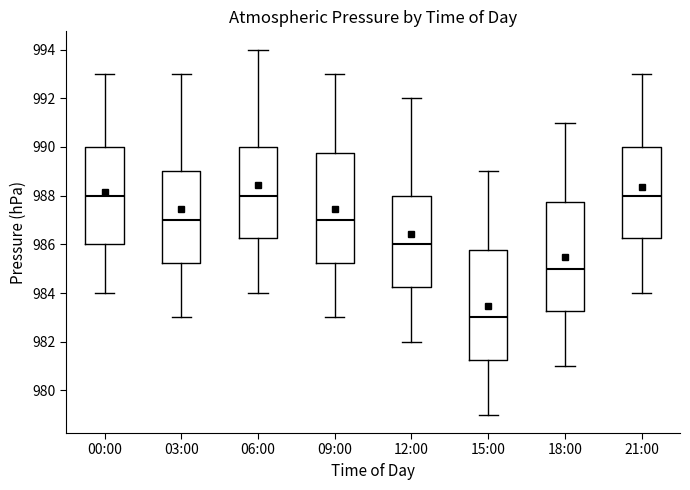

Reading left to right, transcribe this box plot: for each box, give where its median line is, the range the box spans, and where its two whiskers end, as read against the y-axis. The values are not printed on the chart, so give them approximately, as read against the axis.

00:00: median 988.0, box 986.0 to 990.0, whiskers 984.0 to 993.0
03:00: median 987.0, box 985.2 to 989.0, whiskers 983.0 to 993.0
06:00: median 988.0, box 986.2 to 990.0, whiskers 984.0 to 994.0
09:00: median 987.0, box 985.2 to 989.8, whiskers 983.0 to 993.0
12:00: median 986.0, box 984.2 to 988.0, whiskers 982.0 to 992.0
15:00: median 983.0, box 981.2 to 985.8, whiskers 979.0 to 989.0
18:00: median 985.0, box 983.2 to 987.8, whiskers 981.0 to 991.0
21:00: median 988.0, box 986.2 to 990.0, whiskers 984.0 to 993.0